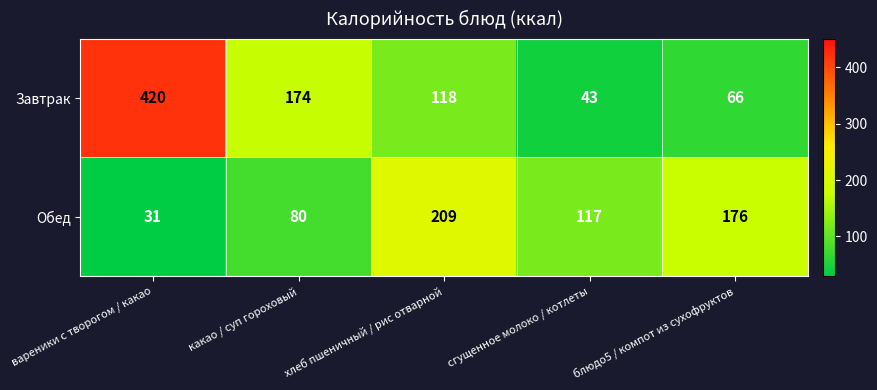

How many distinct data groups are displayed?

2